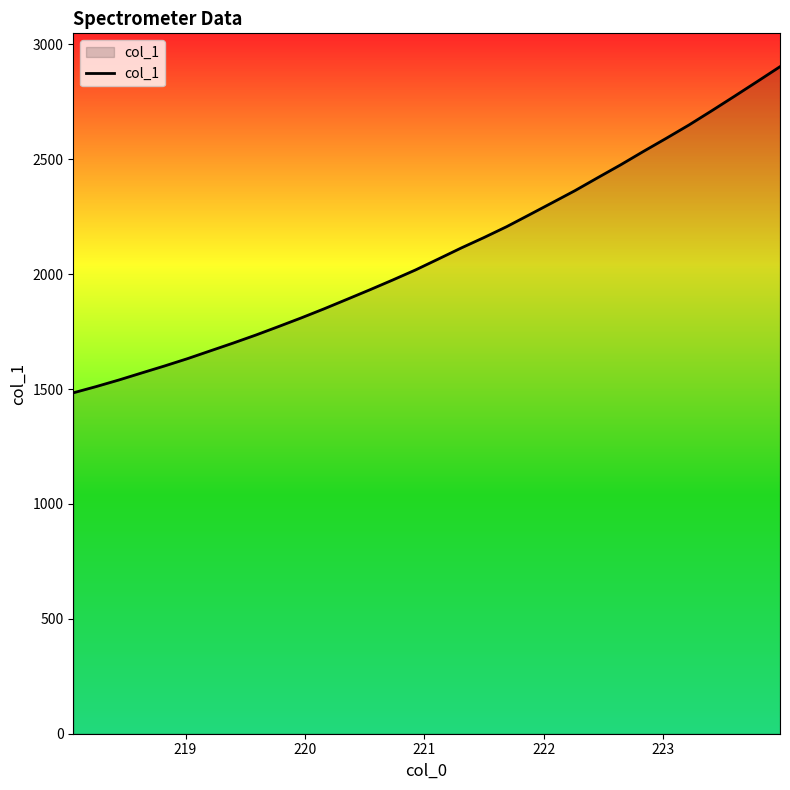

What is the maximum value shown in the chart?

2902.6